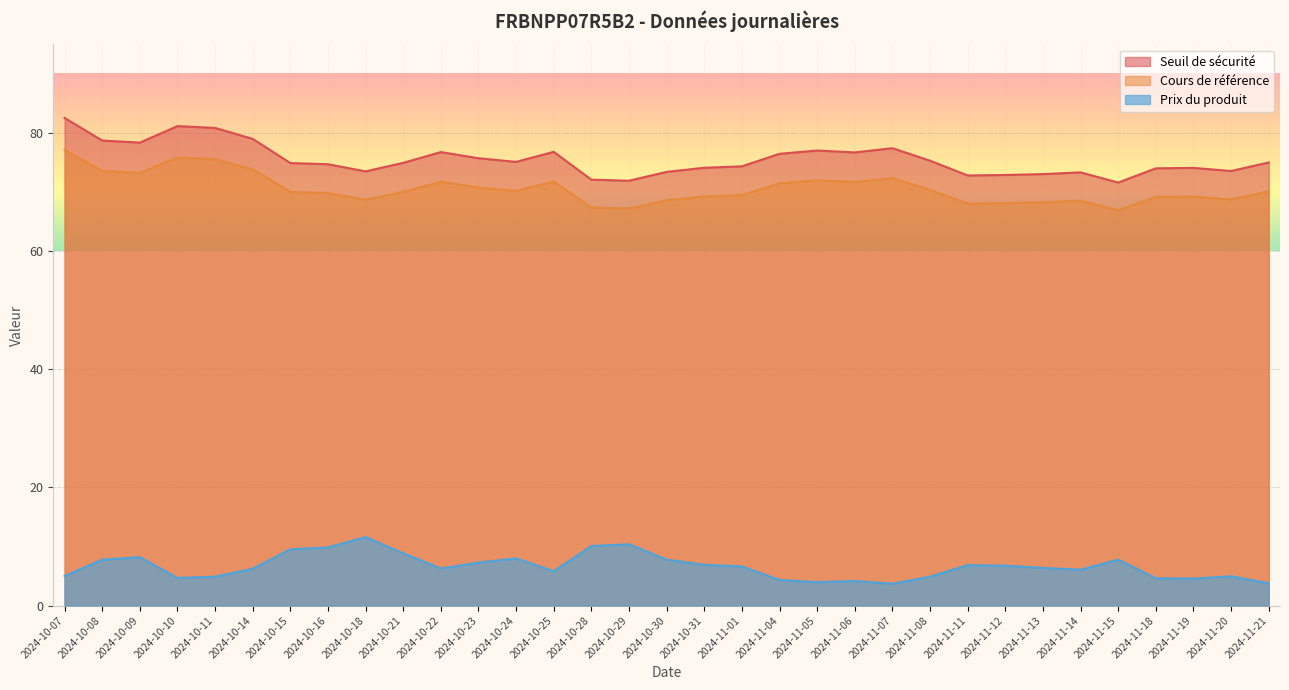

What are all the series names shown in the legend?

Seuil de sécurité, Cours de référence, Prix du produit